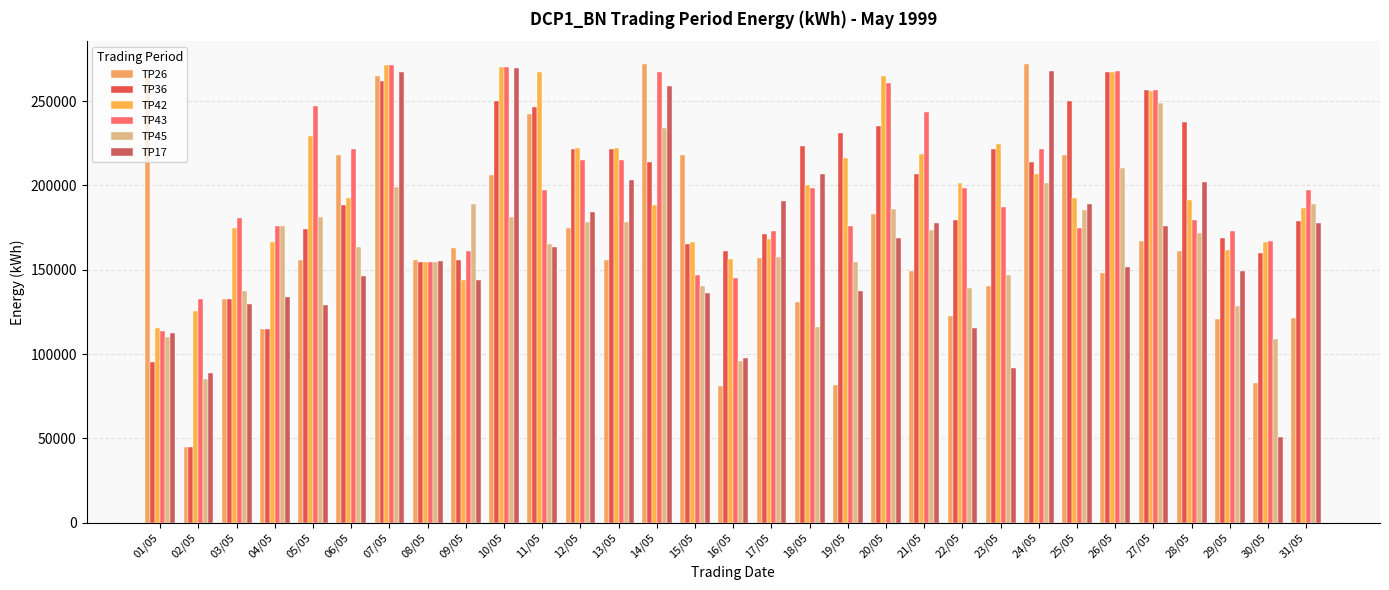

Is the value of TP36 at 06/05 greater than the value of TP17 at 29/05?

Yes